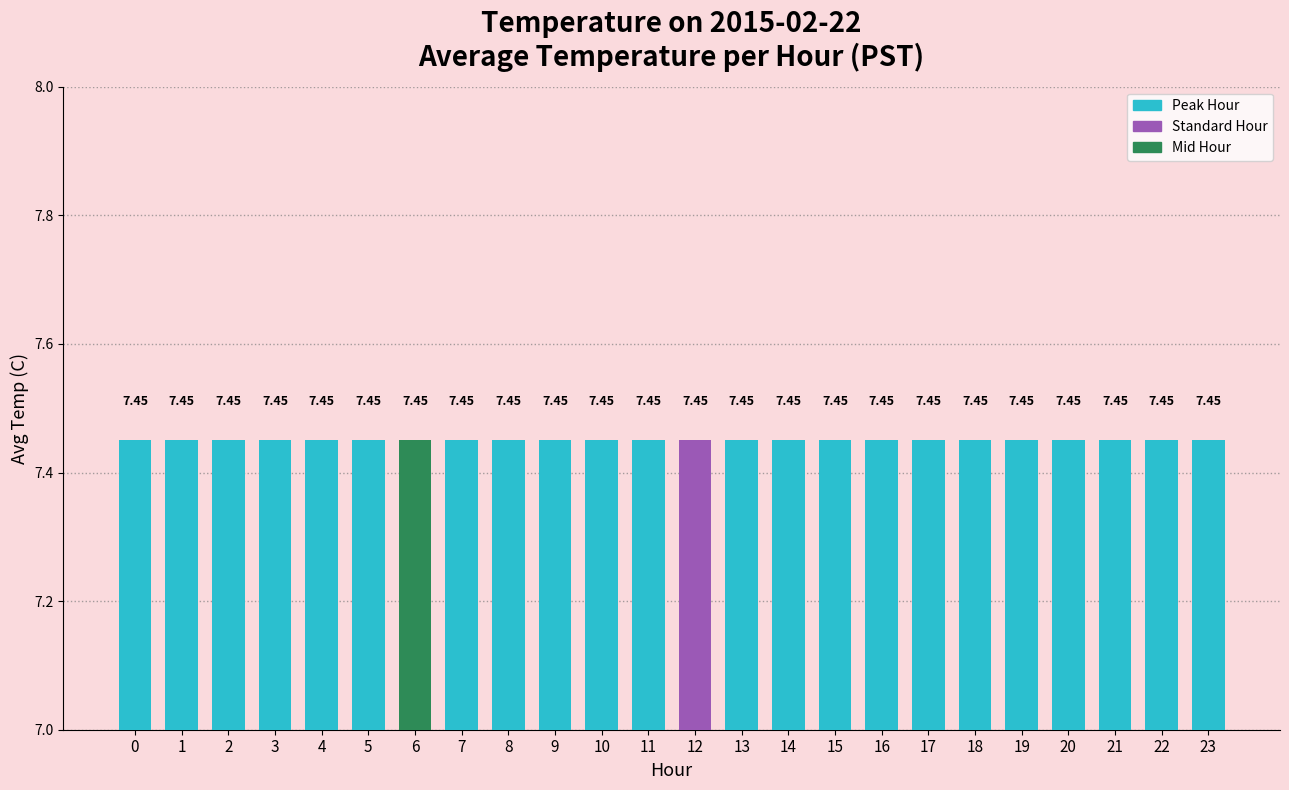

Count the values in the range 7 to 8.

24